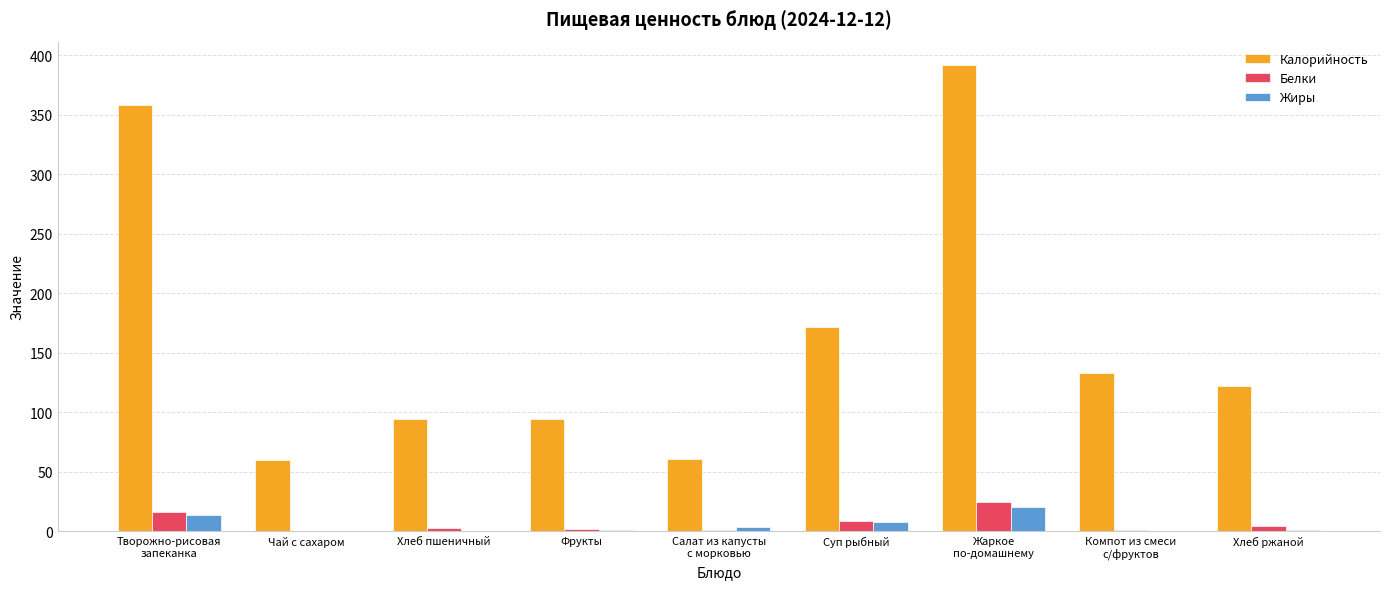

What is the greatest value displayed?

392.0